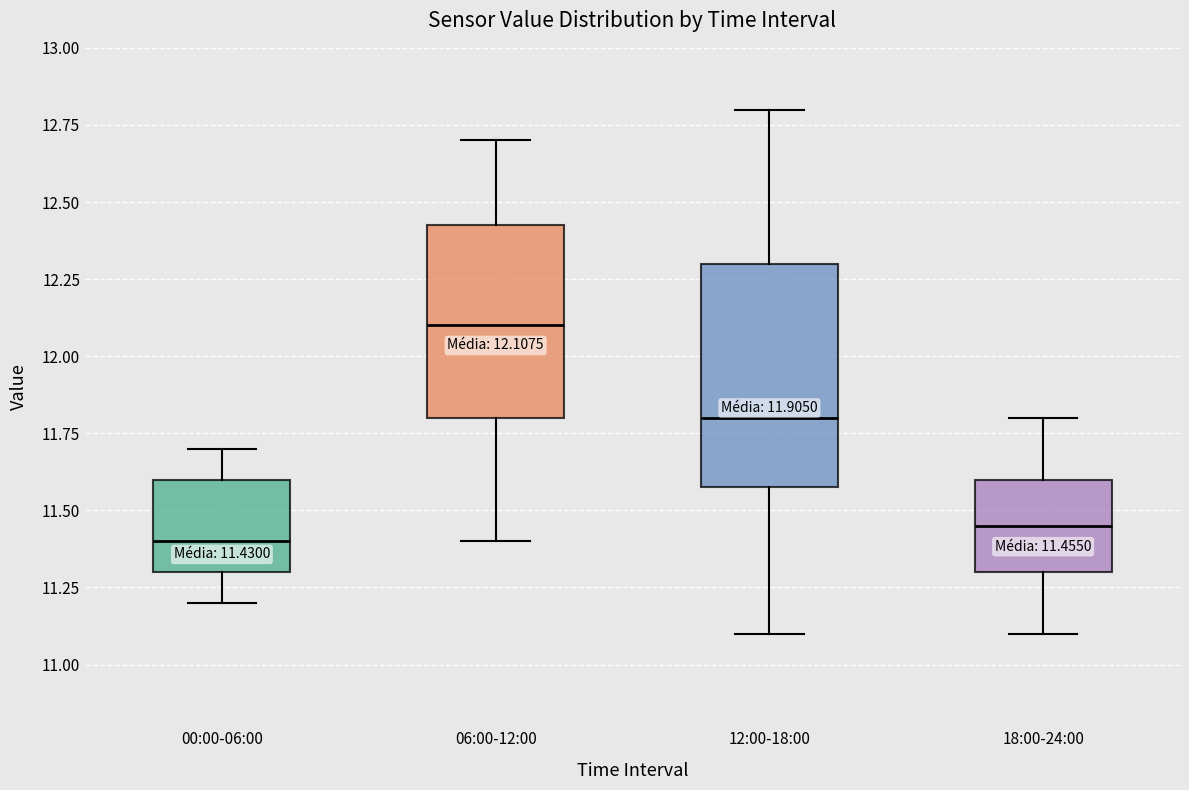

Which box is the tallest, from its lower edge to its upper edge?

12:00-18:00